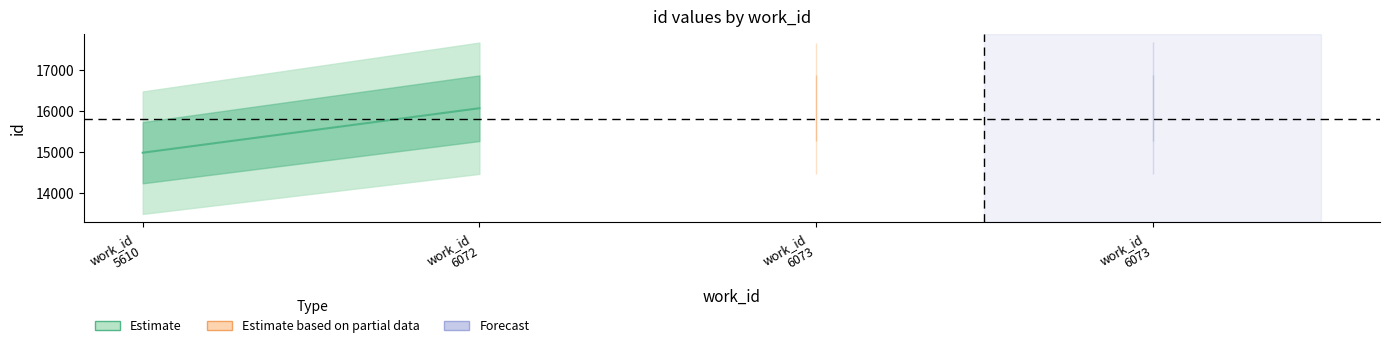

What is the smallest value displayed?

14986